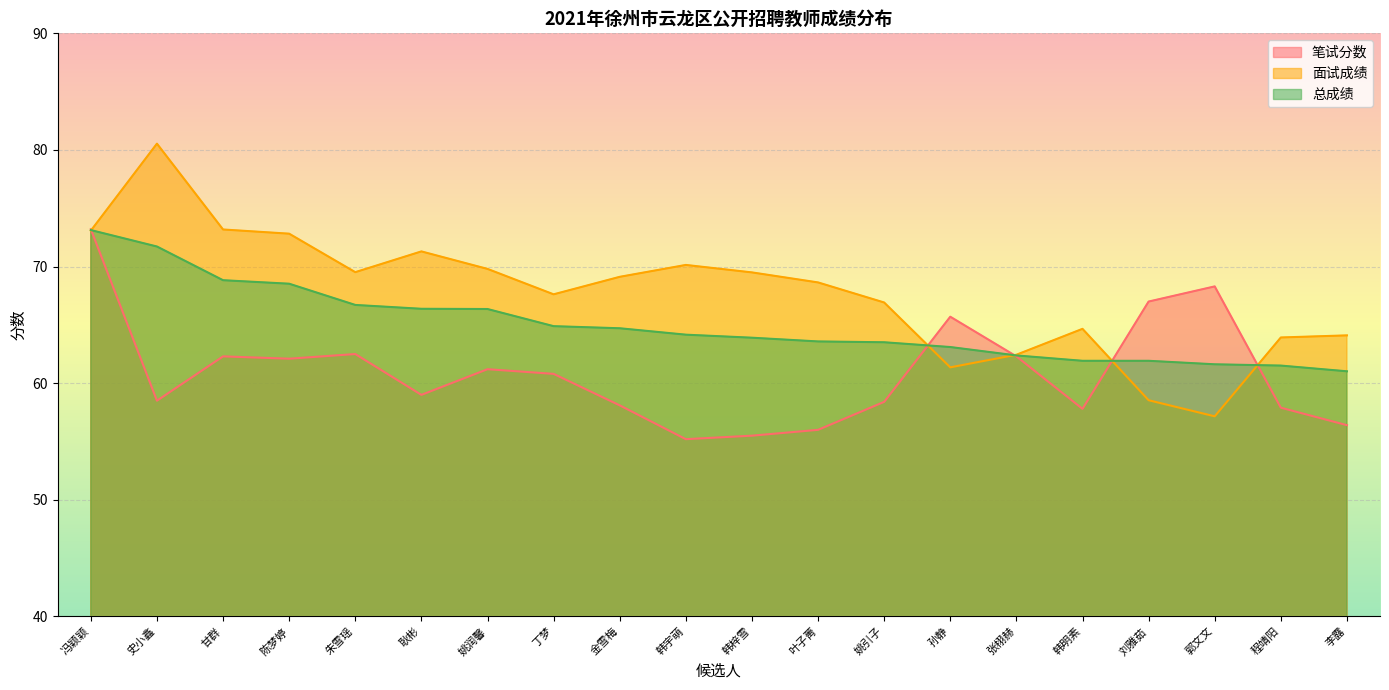

How many values in the 总成绩 series are below 64?

10